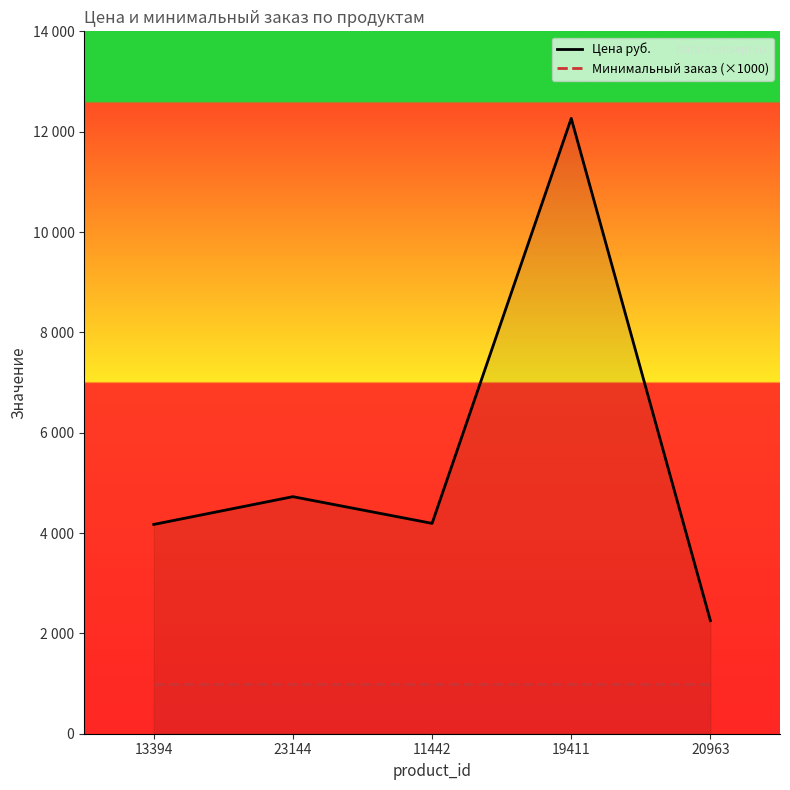

What is the value of the Цена руб. point at the 5th from the left?

2253.0